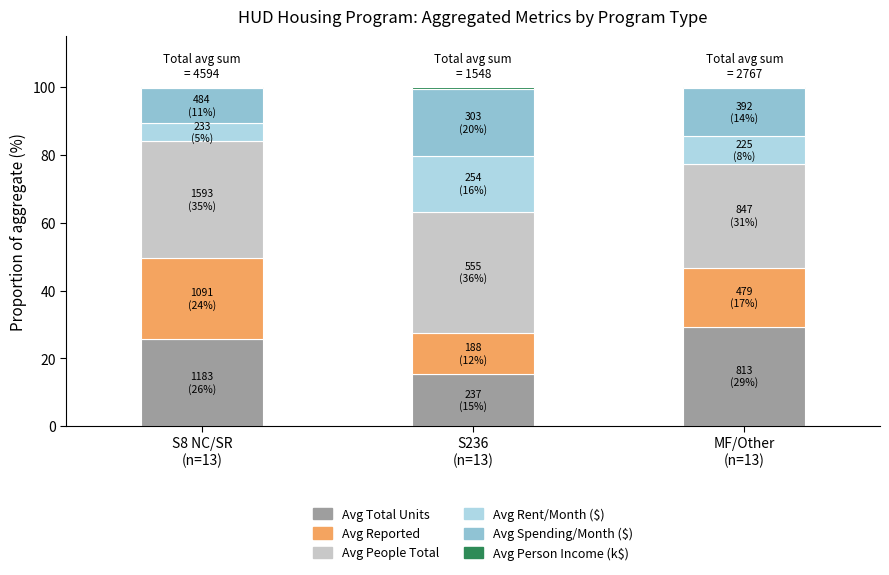

What is the maximum value for Avg Total Units?

29.4